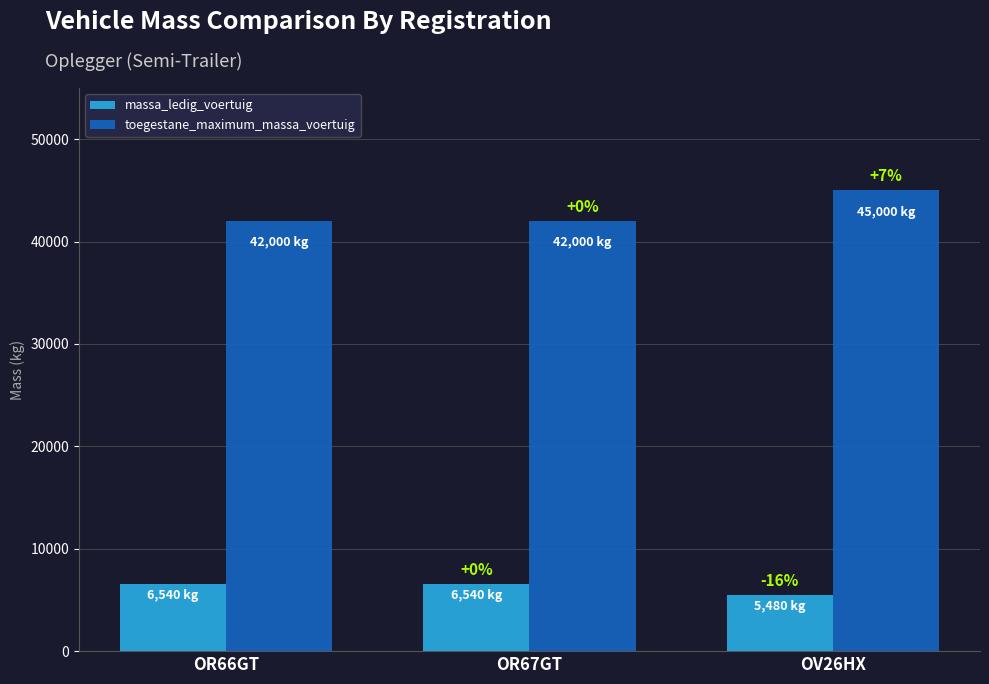

Rank the series at OR67GT from highest to lowest value.

toegestane_maximum_massa_voertuig, massa_ledig_voertuig